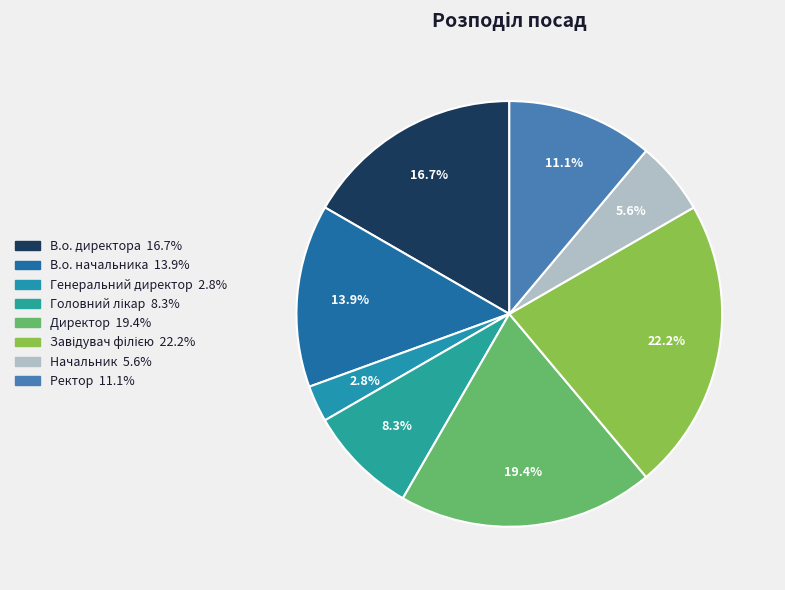

Does В.о. директора represent more than half of the total?

No